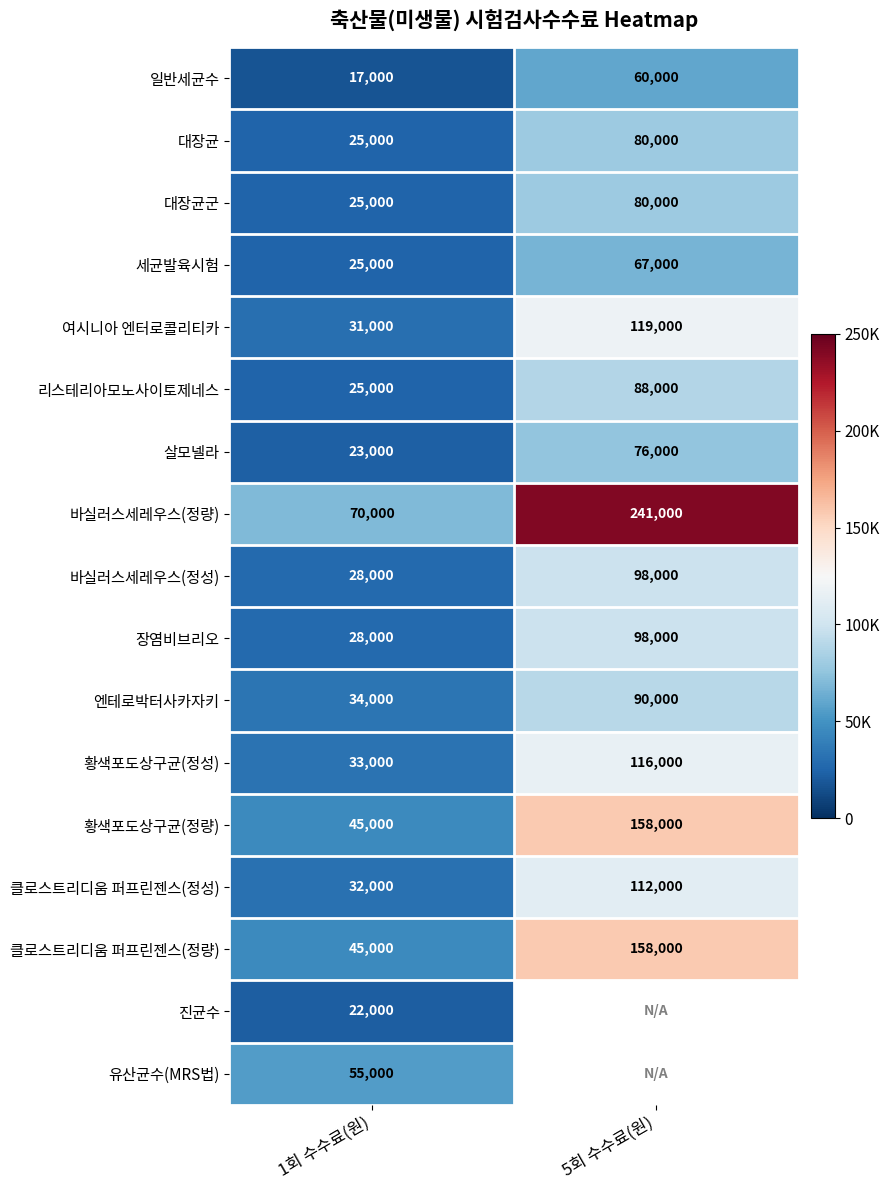

Is it true that 황색포도상구균(정성) equals 116000 at 5회 수수료(원)?

True